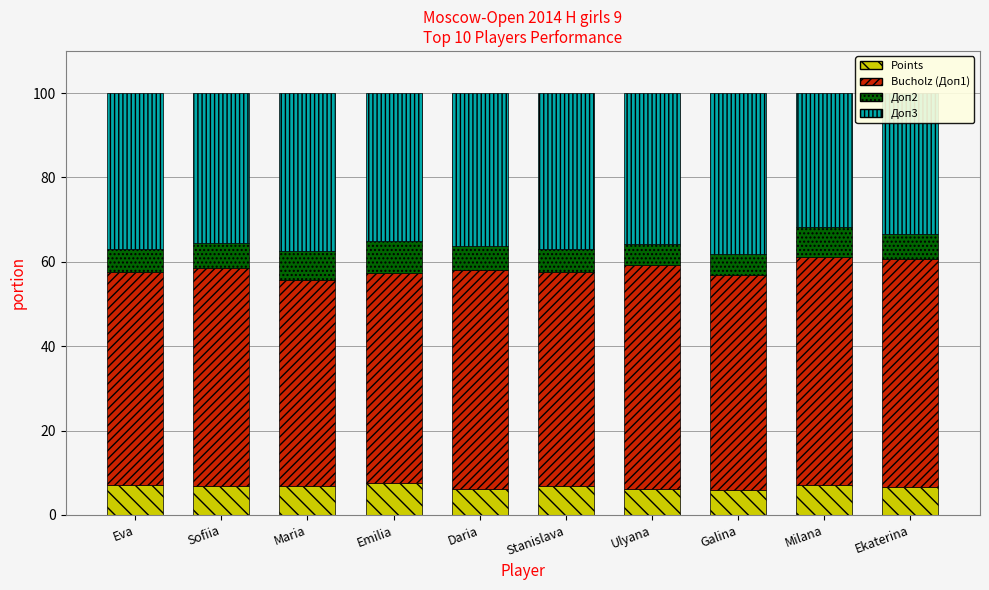

What is the average value of the Points series?

6.7